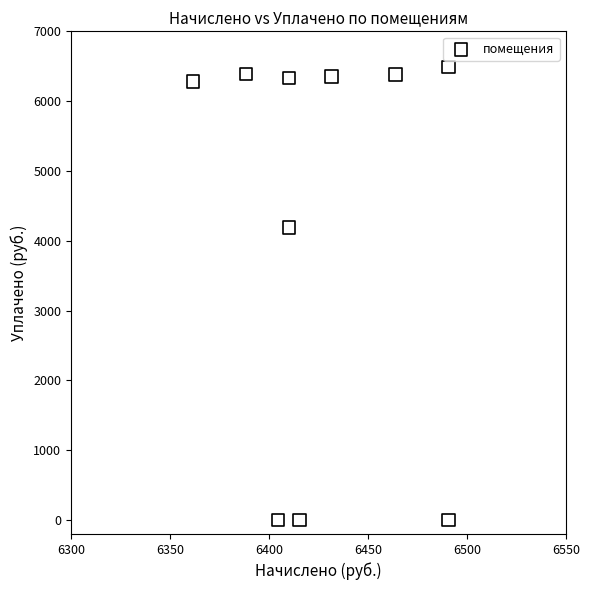

What is the range of X values (max minus min)?

129.1